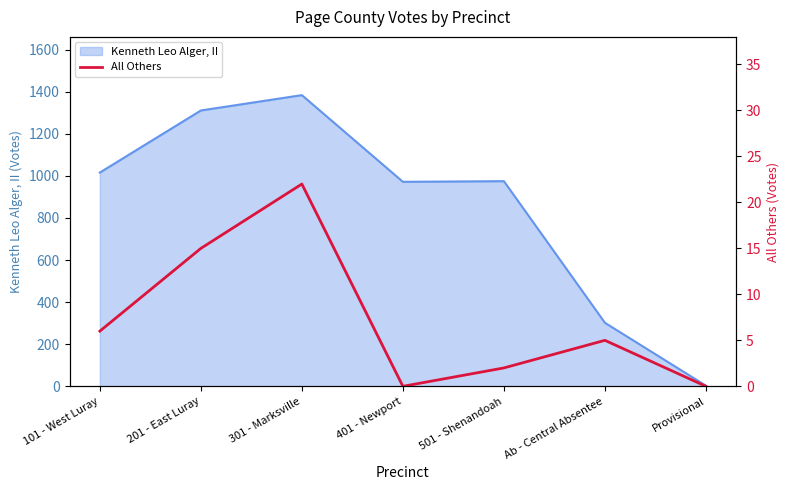

Which has a higher value, 301 - Marksville or Ab - Central Absentee?

301 - Marksville